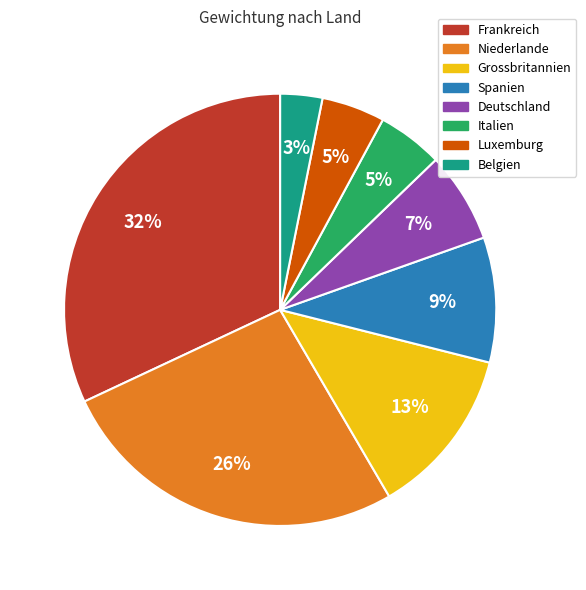

Is there any slice that represents more than half of the pie?

No